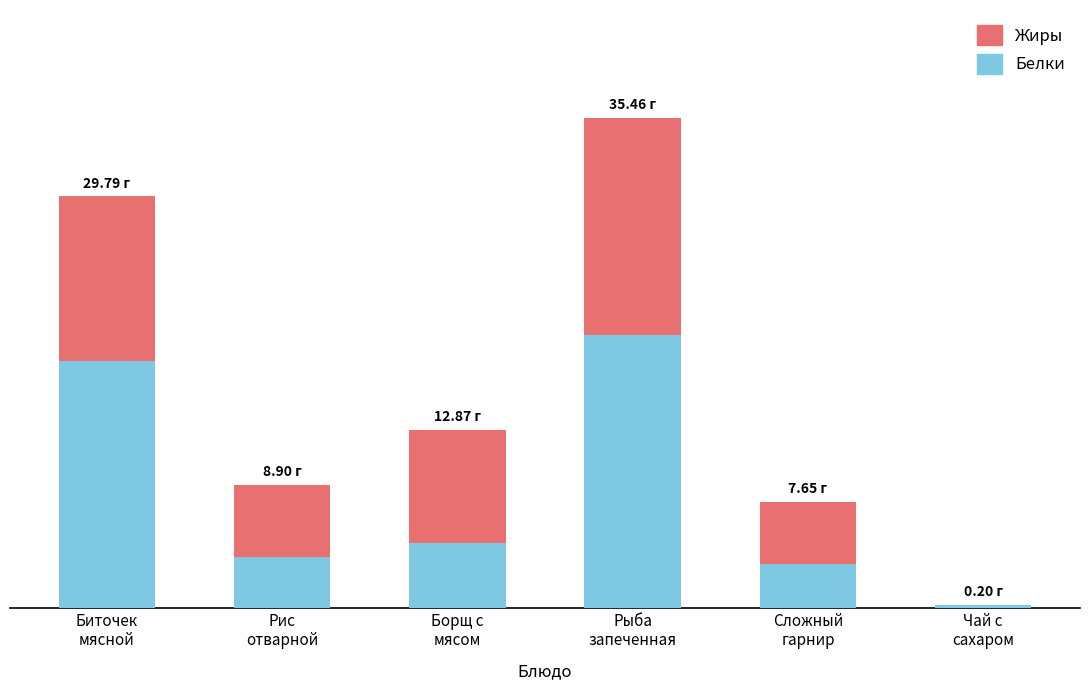

Are the bars grouped side by side (vs. stacked)?

No